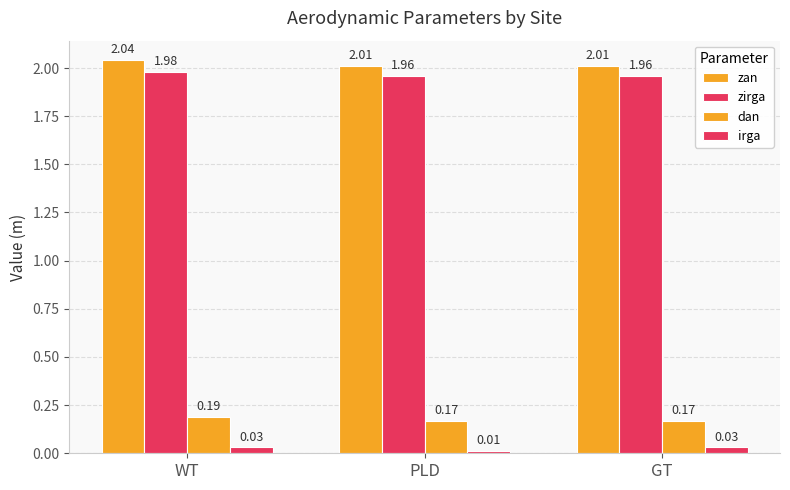

Count the number of data series in this chart.

4